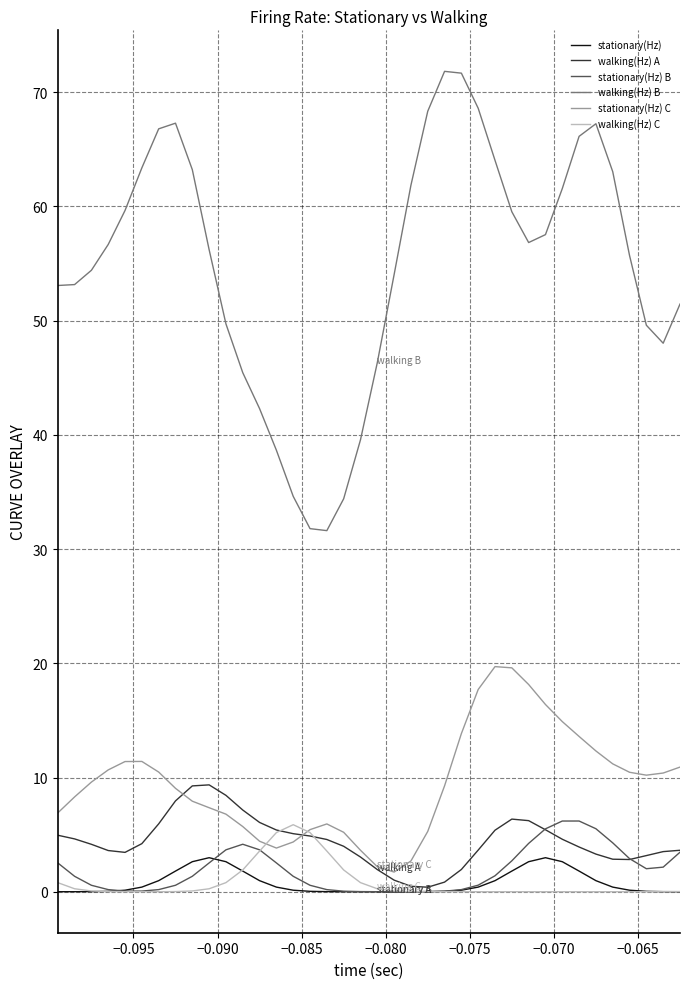

In stationary(Hz) B, how many points are higher than both neighbors (excluding endpoints)?

2